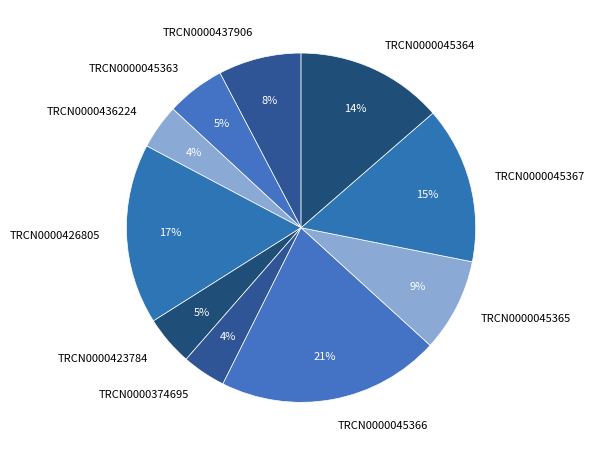

To the nearest percent, what portion does TRCN0000045367 represent?

15%